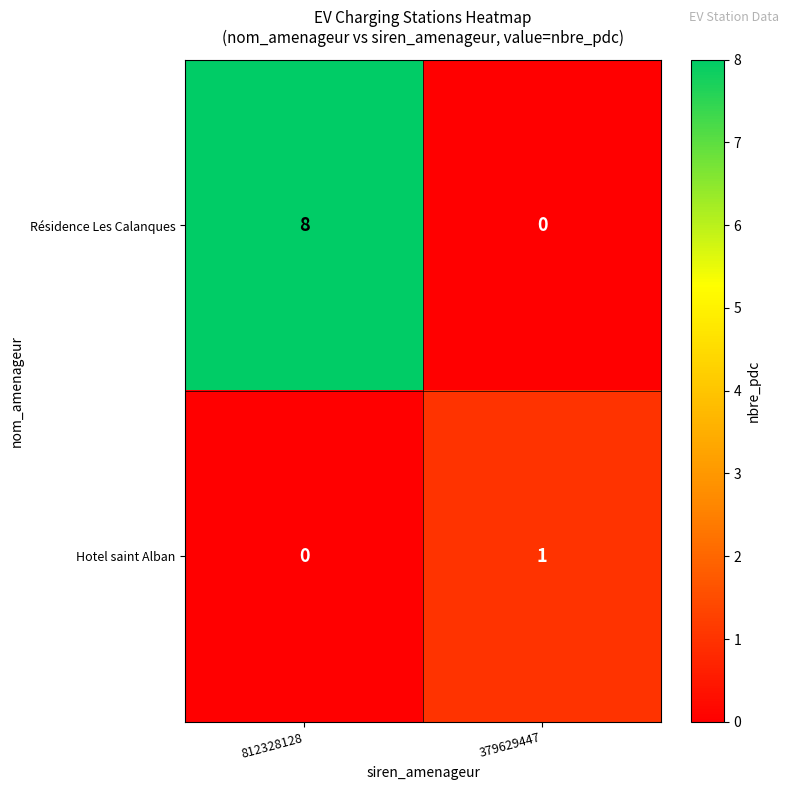

How many categories are shown in the chart?

2